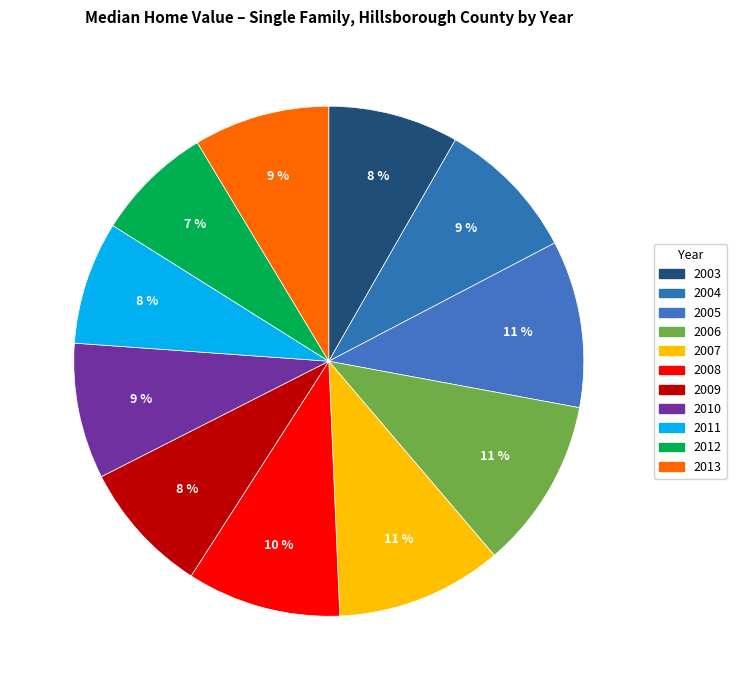

How many slices are in this pie chart?

11